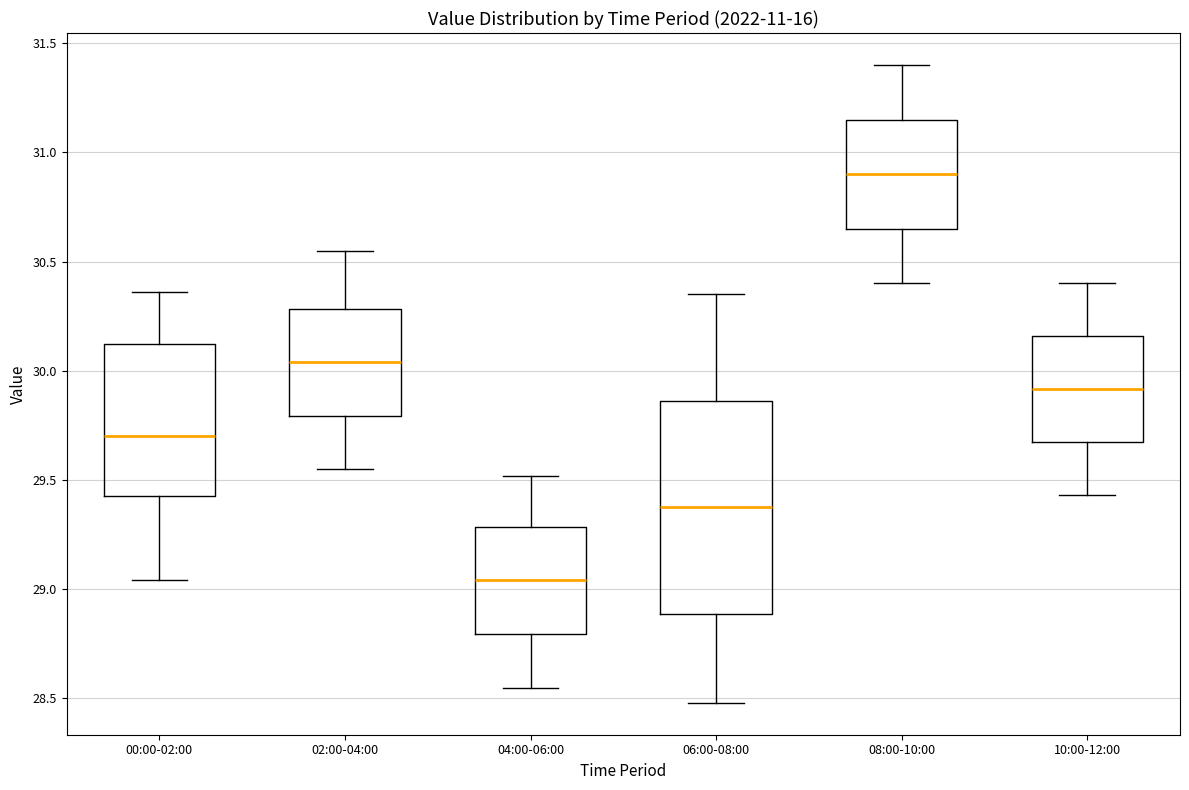

Reading left to right, transcribe this box plot: for each box, give where its median line is, the range the box spans, and where its two whiskers end, as read against the y-axis. The values are not printed on the chart, so give them approximately, as read against the axis.

00:00-02:00: median 29.70, box 29.45 to 30.10, whiskers 29.05 to 30.35
02:00-04:00: median 30.05, box 29.80 to 30.30, whiskers 29.55 to 30.55
04:00-06:00: median 29.05, box 28.80 to 29.30, whiskers 28.55 to 29.50
06:00-08:00: median 29.40, box 28.90 to 29.85, whiskers 28.50 to 30.35
08:00-10:00: median 30.90, box 30.65 to 31.15, whiskers 30.40 to 31.40
10:00-12:00: median 29.90, box 29.65 to 30.15, whiskers 29.45 to 30.40